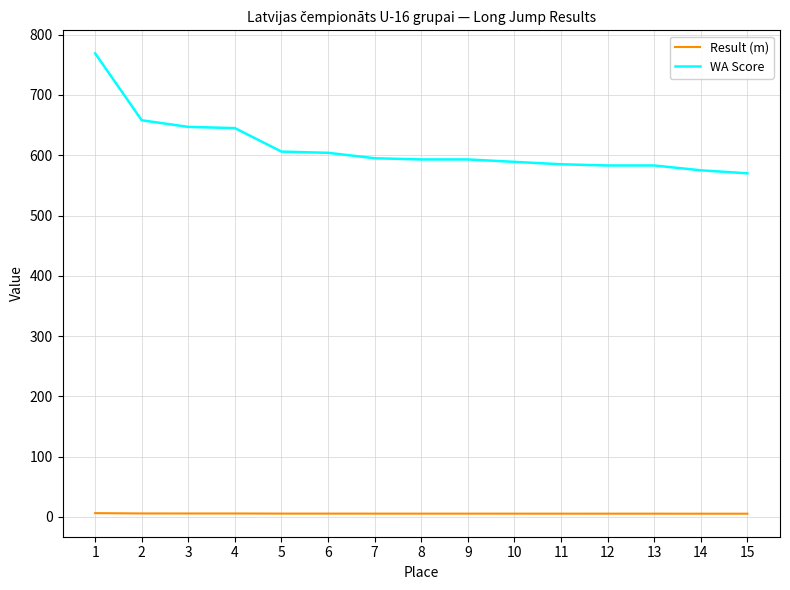

Which series has the largest total across all categories?

WA Score